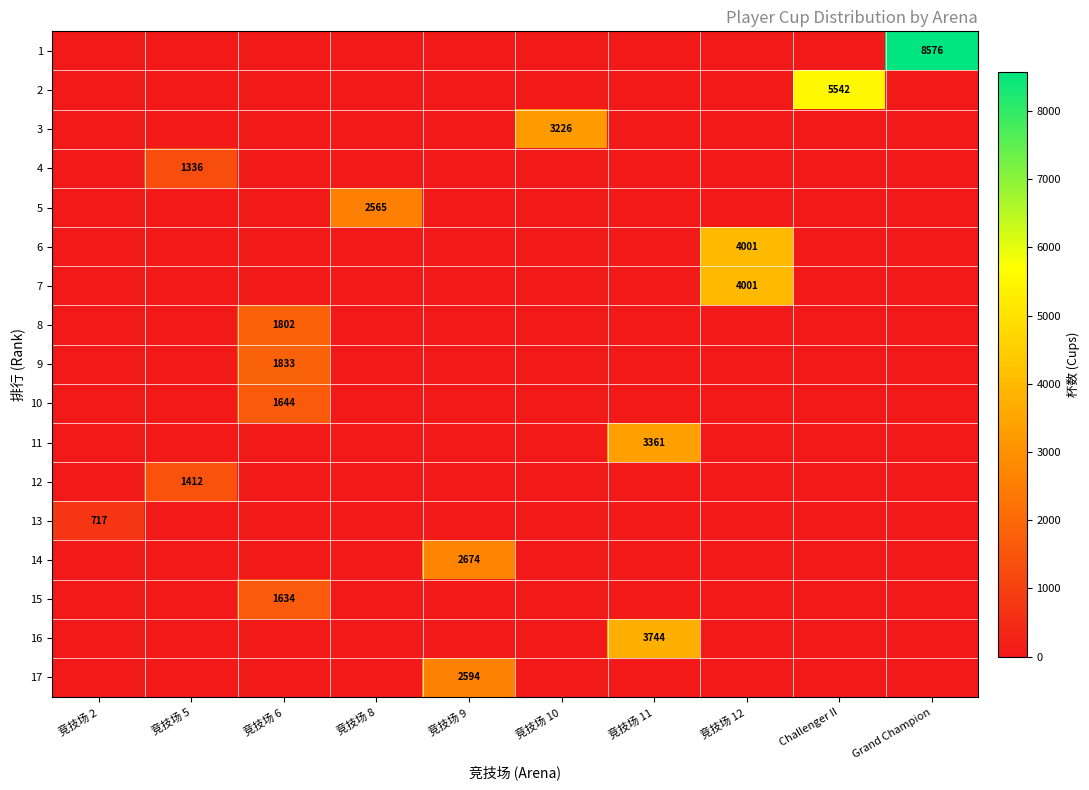

What is the spread (max minus min) of values at 竞技场 8?

2565